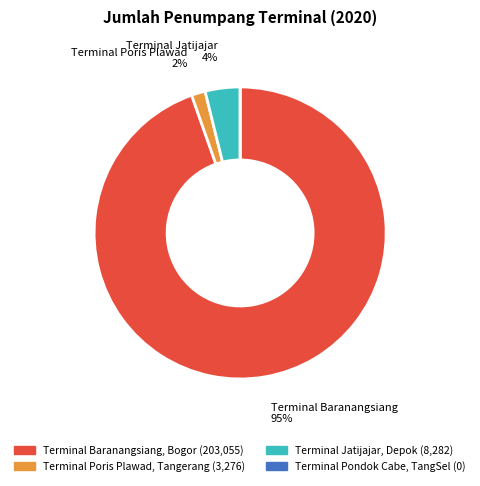

Which slice is the largest?

Terminal Baranangsiang, Bogor